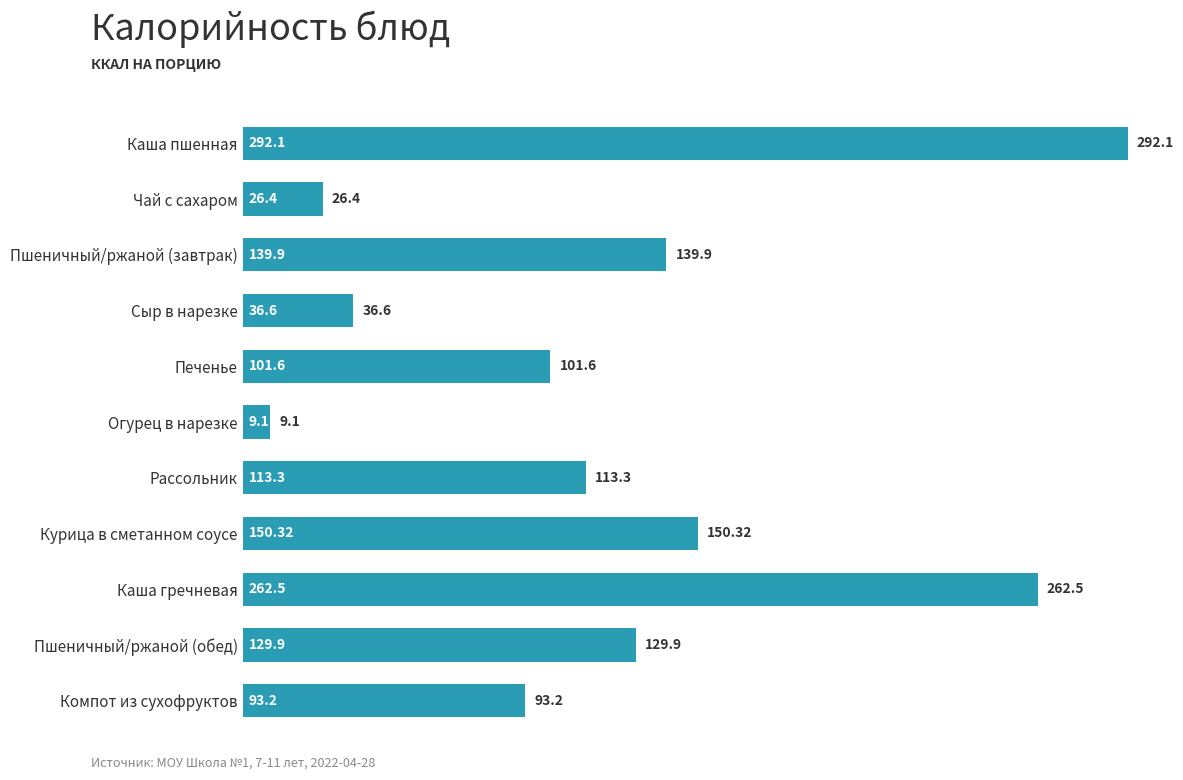

What is the average value?

123.2